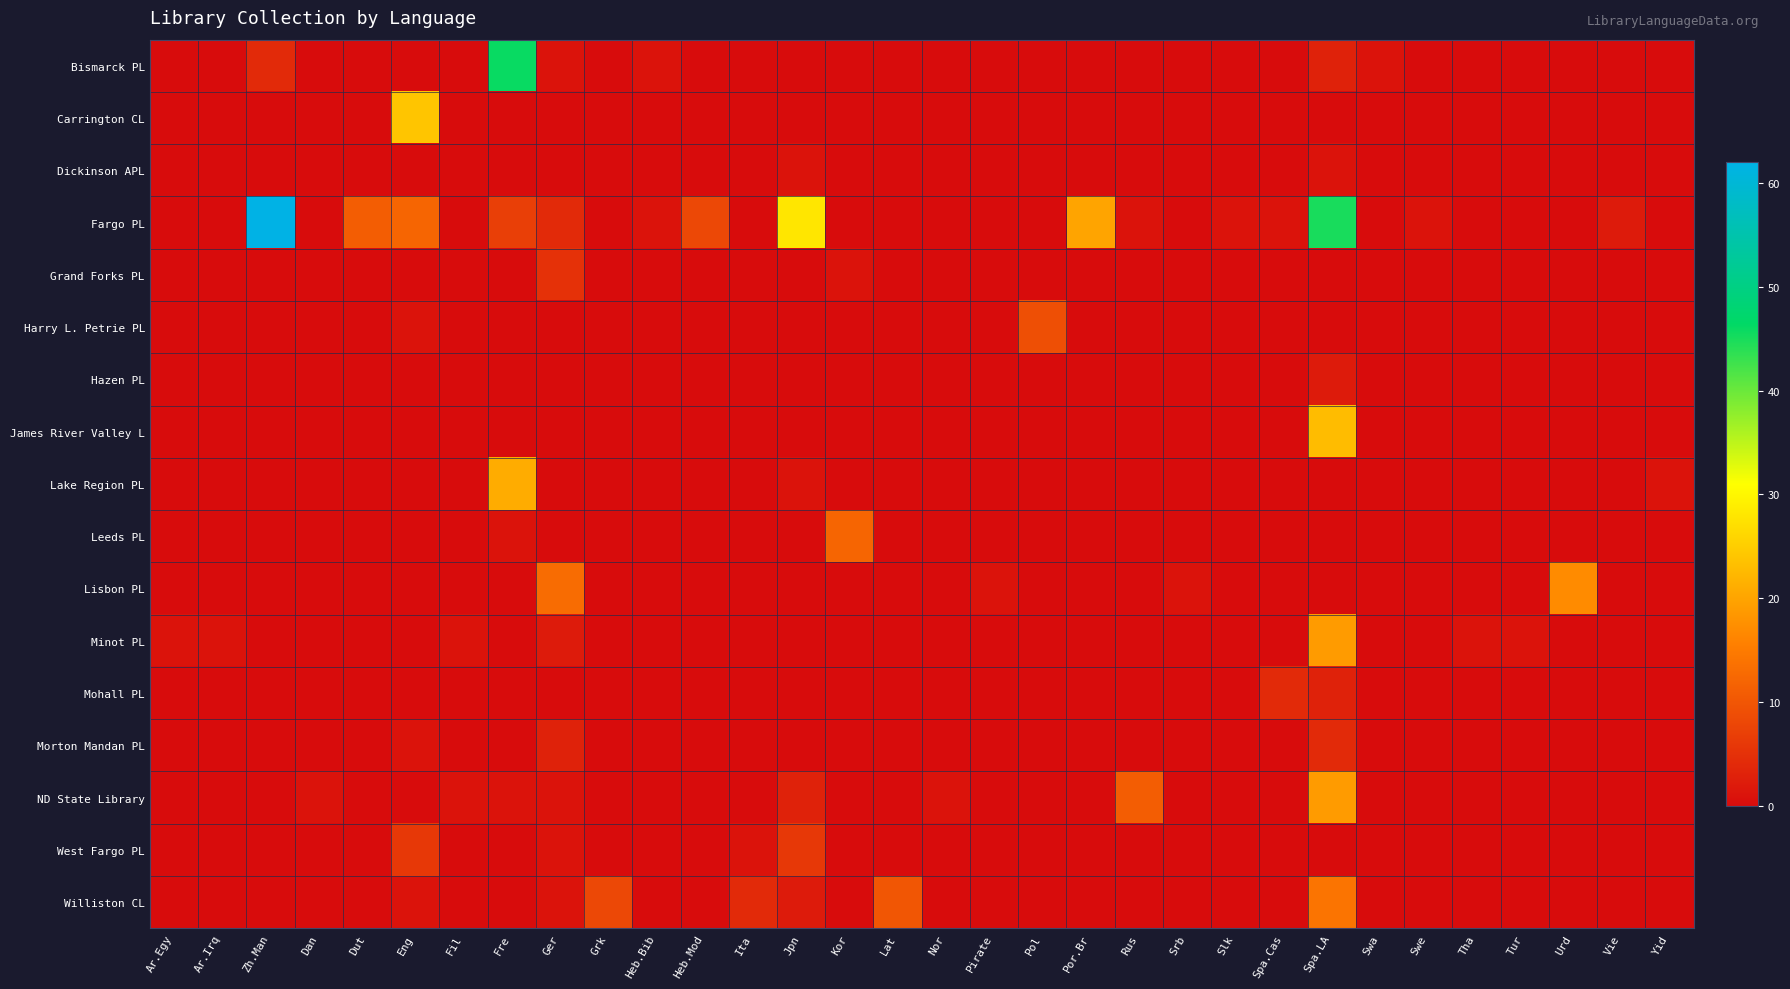

At how many categories does at least one series exceed 56?

1